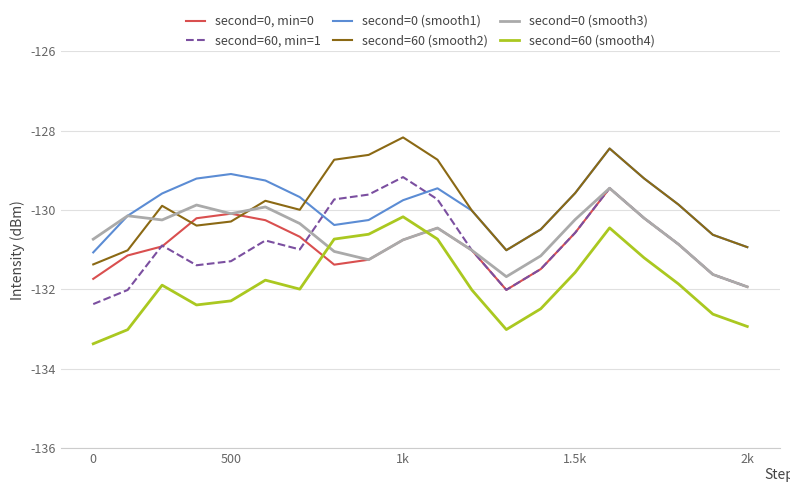

True or false: second=60 (smooth4) and second=0 (smooth1) intersect in this chart.

False